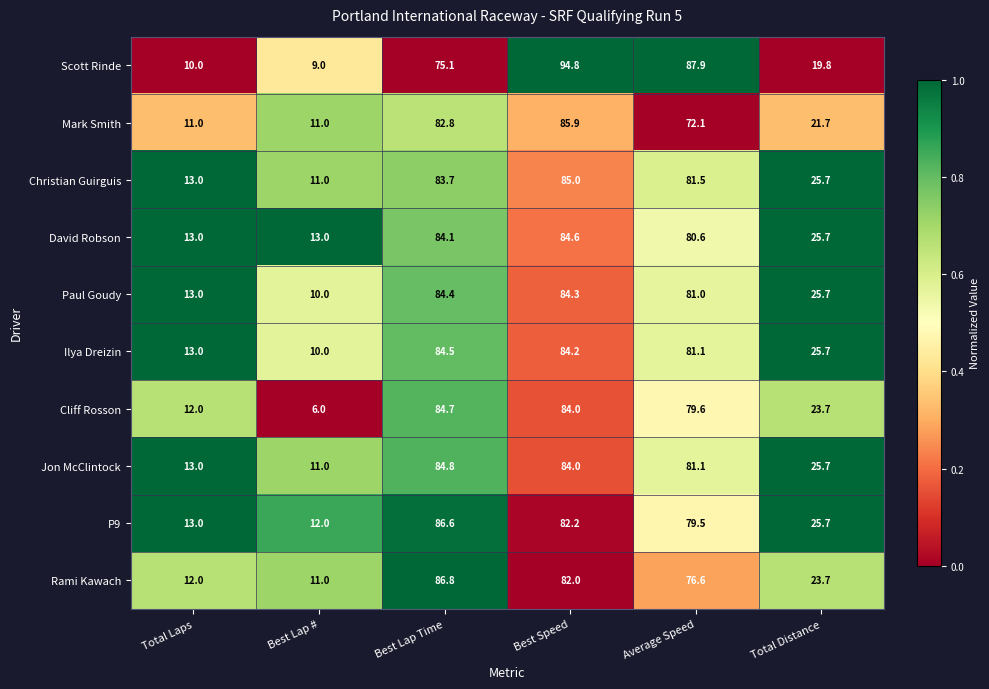

Rank the series at Best Lap Time from lowest to highest value.

Scott Rinde, Mark Smith, Christian Guirguis, David Robson, Paul Goudy, Ilya Dreizin, Cliff Rosson, Jon McClintock, P9, Rami Kawach